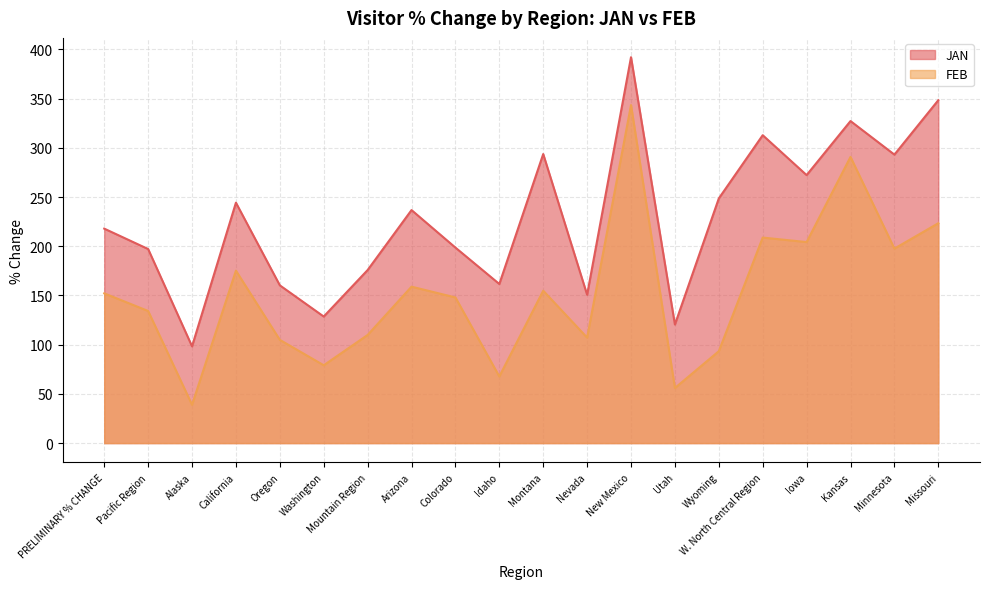

How many interior local valleys does the FEB series have?

7